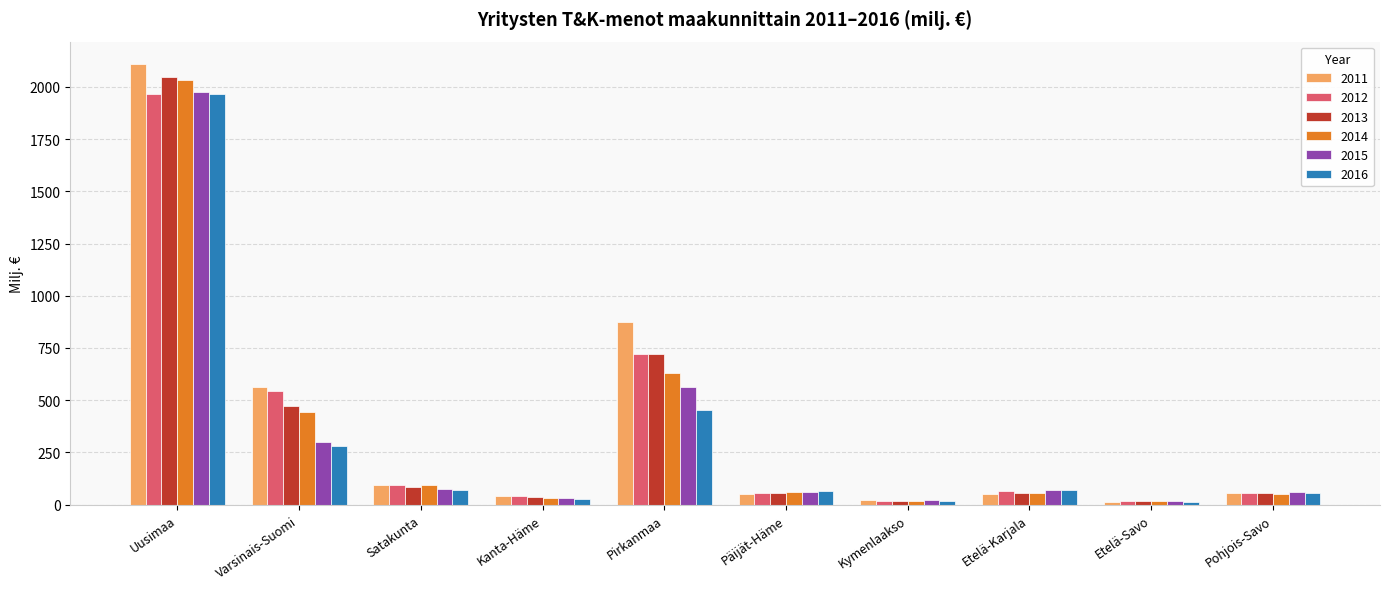

At how many categories does at least one series exceed 1429?

1